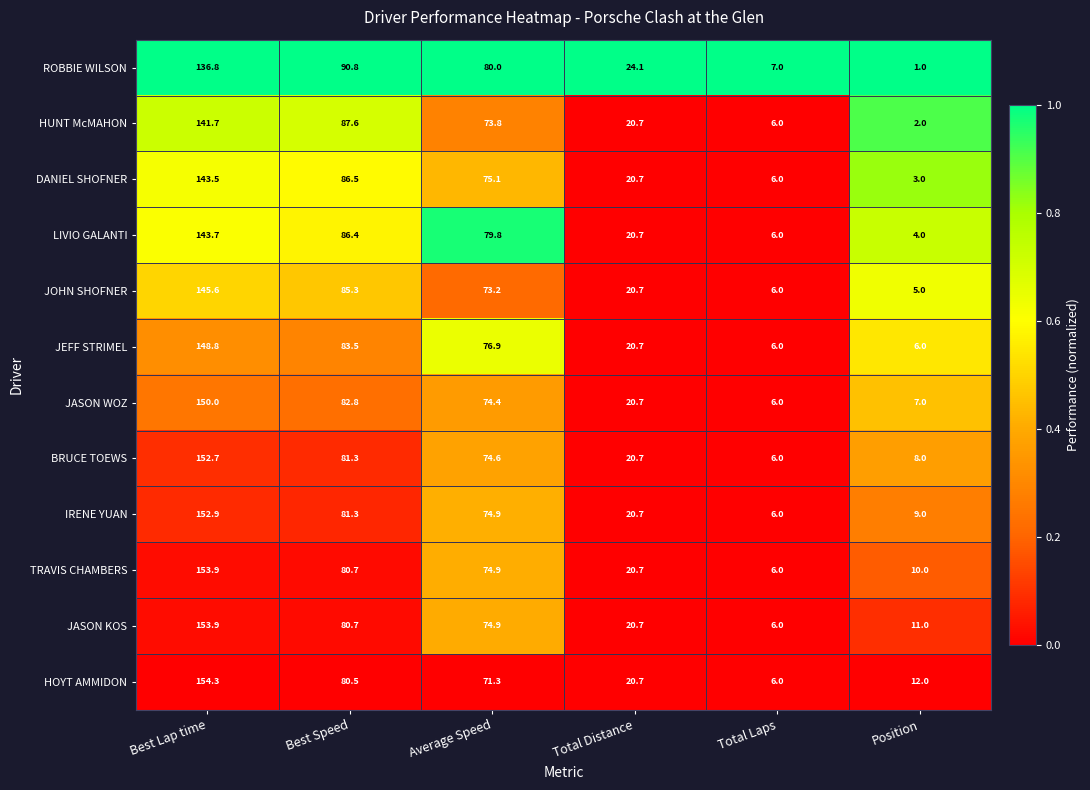

Rank the categories by BRUCE TOEWS value from lowest to highest.

Total Laps, Position, Total Distance, Average Speed, Best Speed, Best Lap time